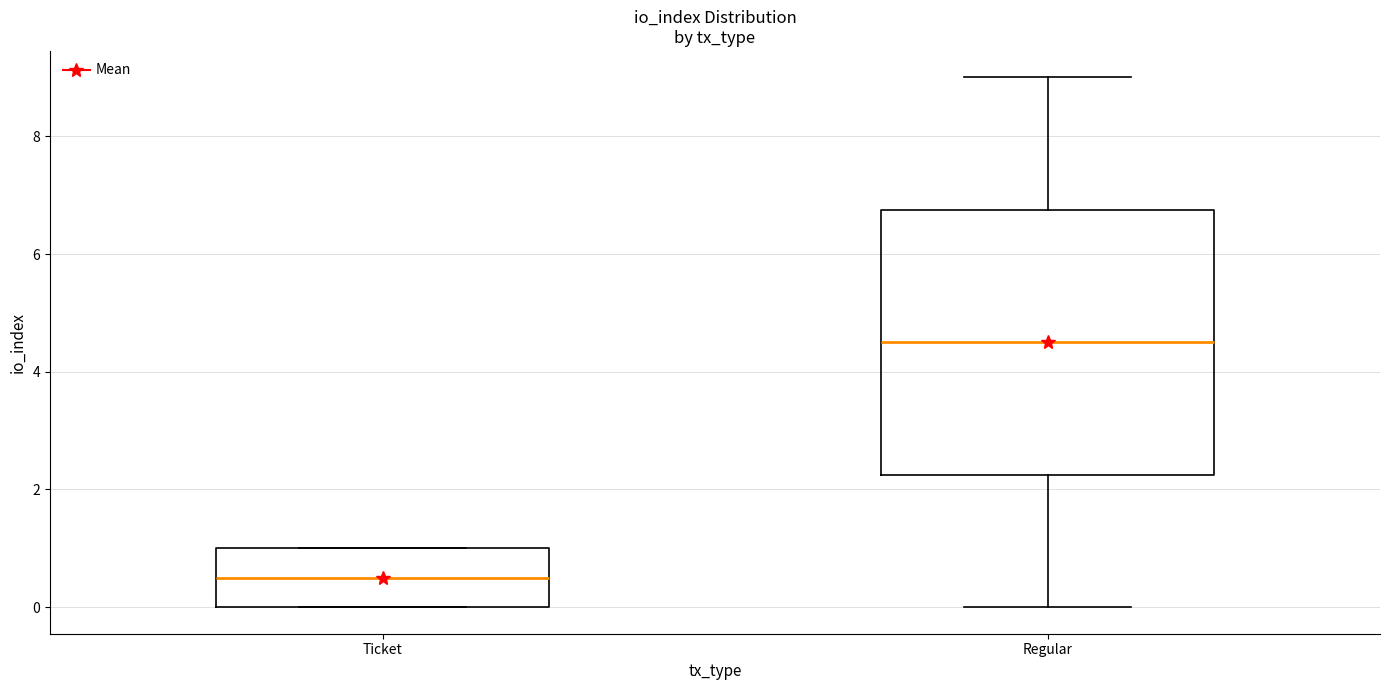

Reading left to right, transcribe this box plot: for each box, give where its median line is, the range the box spans, and where its two whiskers end, as read against the y-axis. The values are not printed on the chart, so give them approximately, as read against the axis.

Ticket: median 0.6, box 0.0 to 1.0, whiskers 0.0 to 1.0
Regular: median 4.6, box 2.2 to 6.8, whiskers 0.0 to 9.0